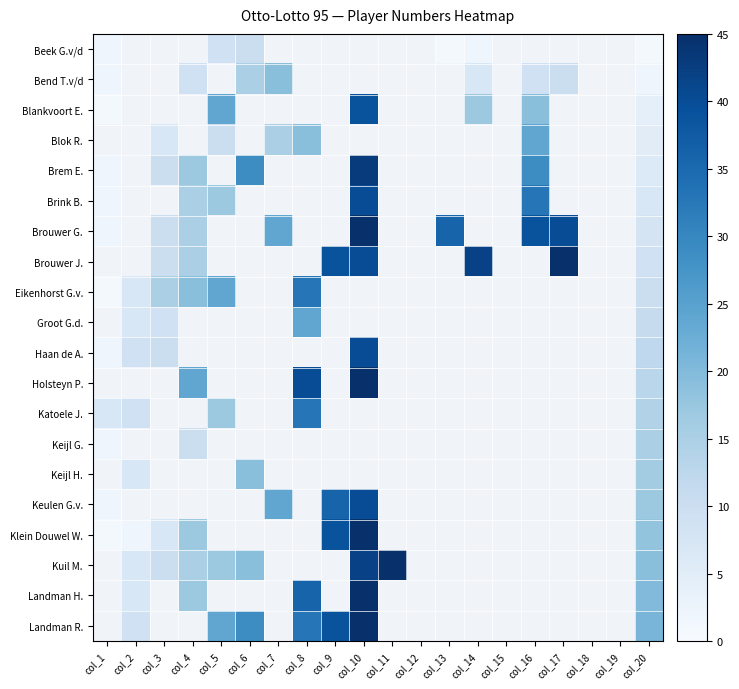

What is the maximum value shown in the chart?

45.0